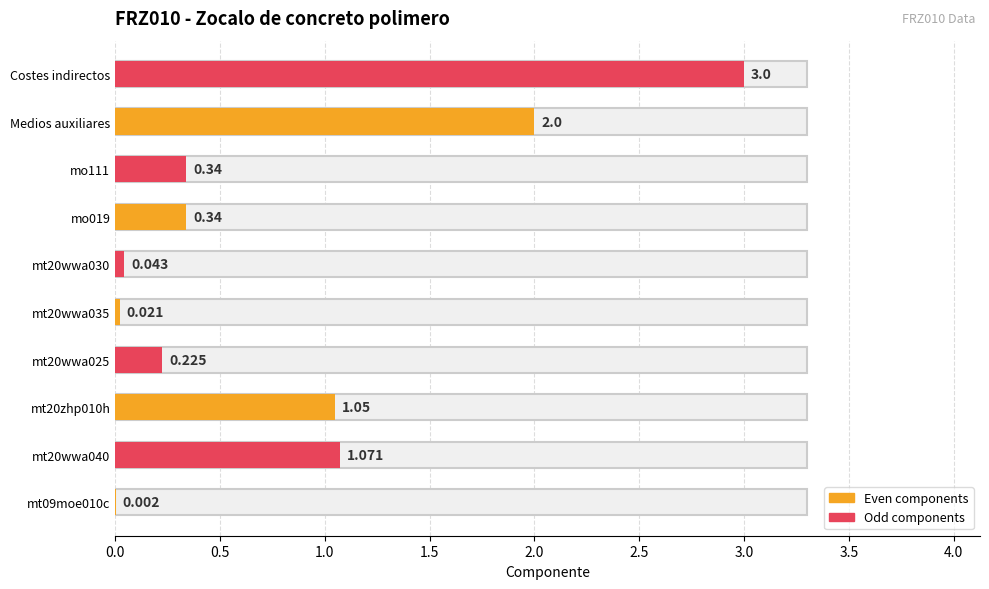

Which label corresponds to the largest value in the chart?

Costes indirectos